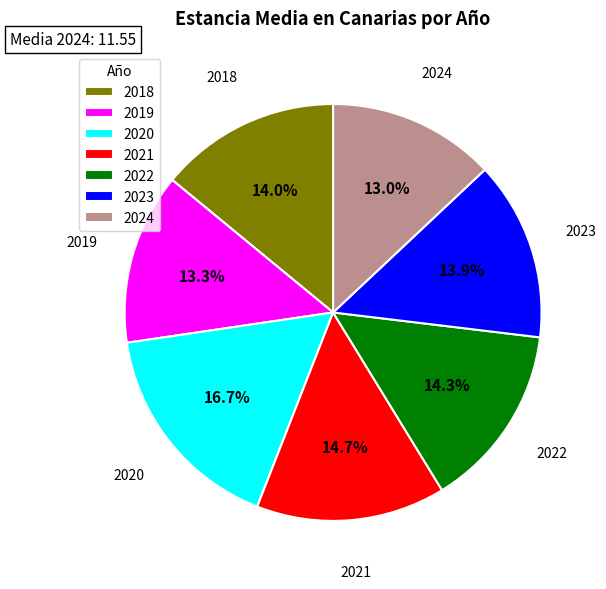

Which category has the biggest portion of the pie?

2020